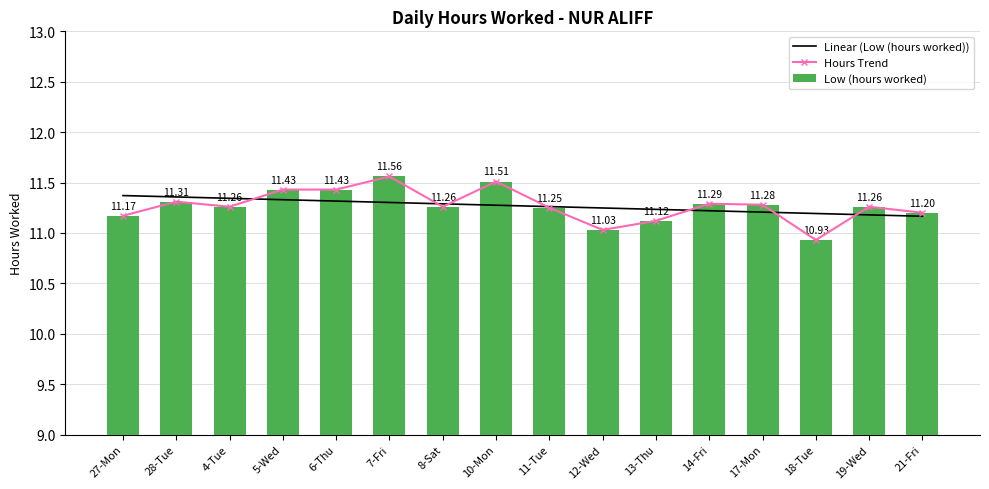

What is the maximum value for Hours Trend?

11.6